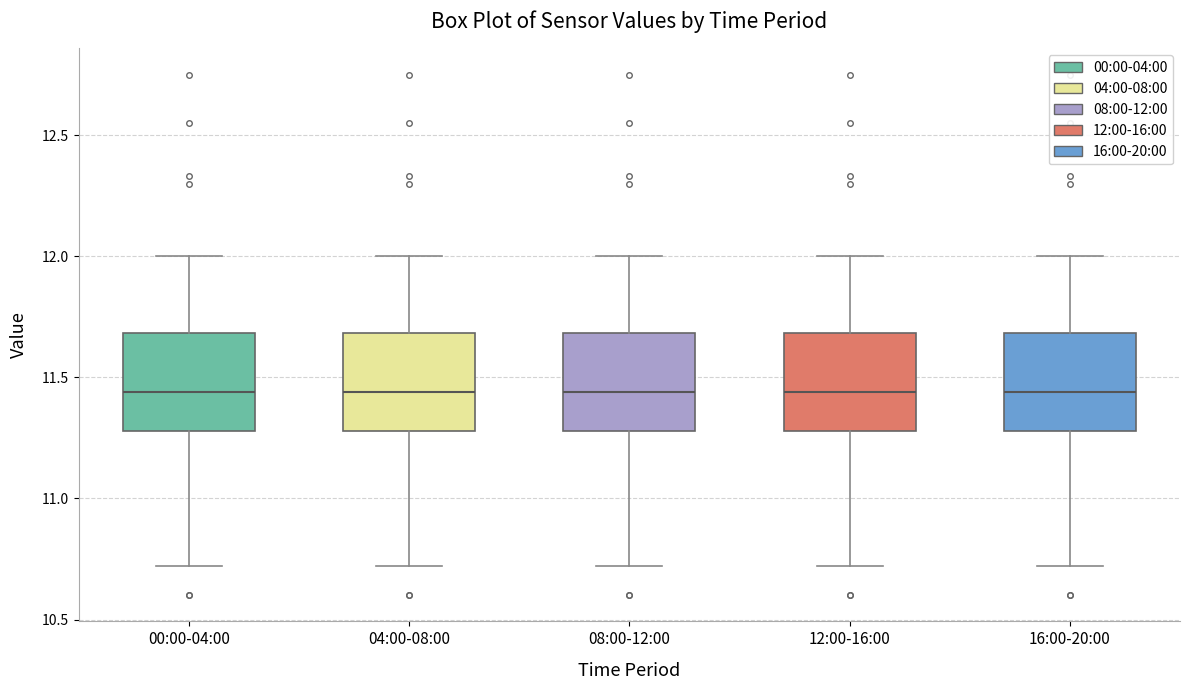

Reading left to right, read every box against the y-axis: the position of its median line, the range the box covers, and the ends of its whiskers. The values are not printed on the chart, so give them approximately, as read against the axis.

00:00-04:00: median 11.45, box 11.30 to 11.70, whiskers 10.70 to 12.00
04:00-08:00: median 11.45, box 11.30 to 11.70, whiskers 10.70 to 12.00
08:00-12:00: median 11.45, box 11.30 to 11.70, whiskers 10.70 to 12.00
12:00-16:00: median 11.45, box 11.30 to 11.70, whiskers 10.70 to 12.00
16:00-20:00: median 11.45, box 11.30 to 11.70, whiskers 10.70 to 12.00